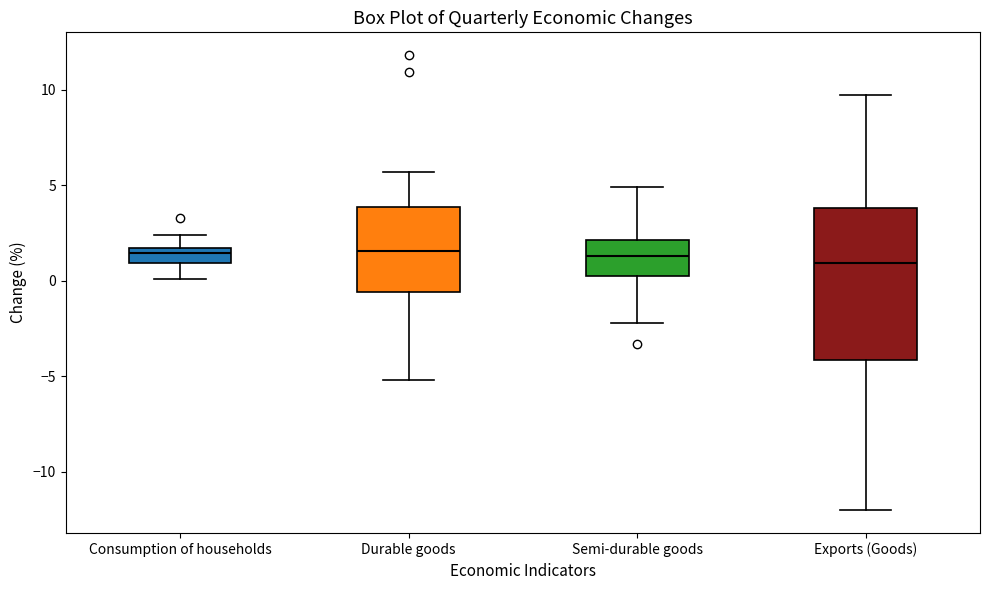

Reading left to right, transcribe this box plot: for each box, give where its median line is, the range the box spans, and where its two whiskers end, as read against the y-axis. The values are not printed on the chart, so give them approximately, as read against the axis.

Consumption of households: median 1.5 (just below the box's upper edge), box 1.0 to 1.5, whiskers 0.0 to 2.5
Durable goods: median 1.5, box -0.5 to 4.0, whiskers -5.0 to 5.5
Semi-durable goods: median 1.5, box 0.5 to 2.0, whiskers -2.0 to 5.0
Exports (Goods): median 1.0, box -4.0 to 4.0, whiskers -12.0 to 9.5